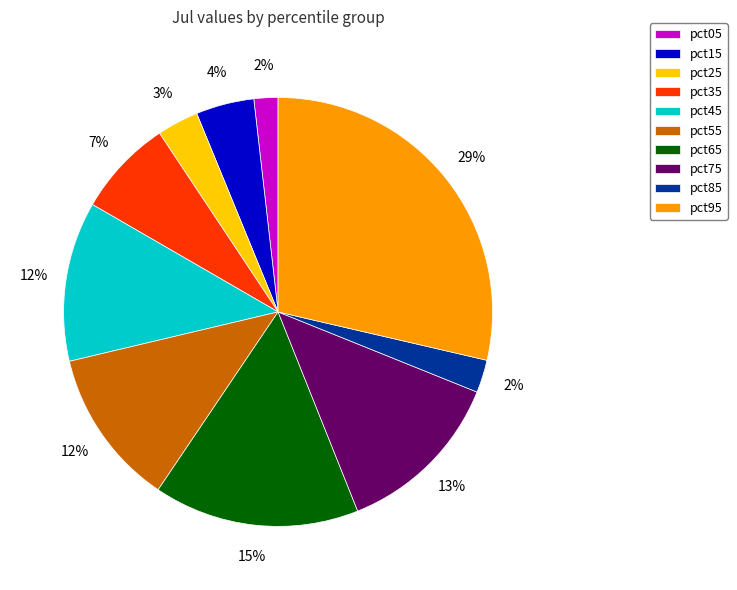

Do pct15 and pct35 together represent more than half of the pie?

No